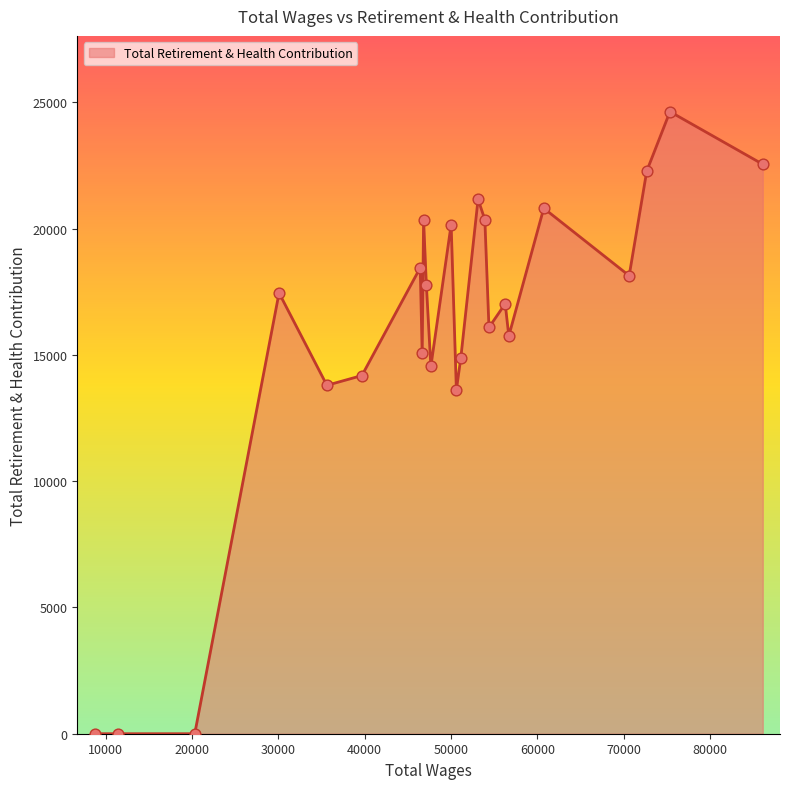

What is the difference between the maximum and minimum values?

24638